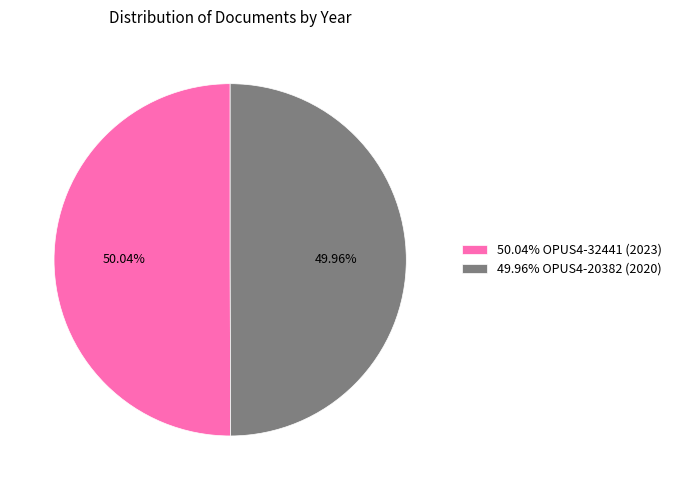

How many segments does this pie chart have?

2